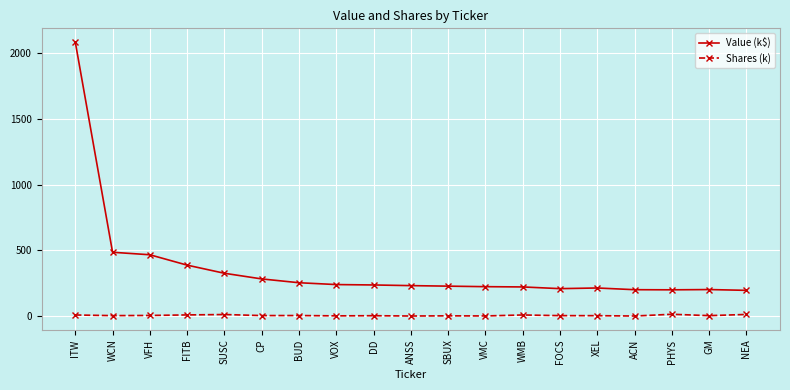

True or false: Shares (k) has more than 1 interior local peaks.

True